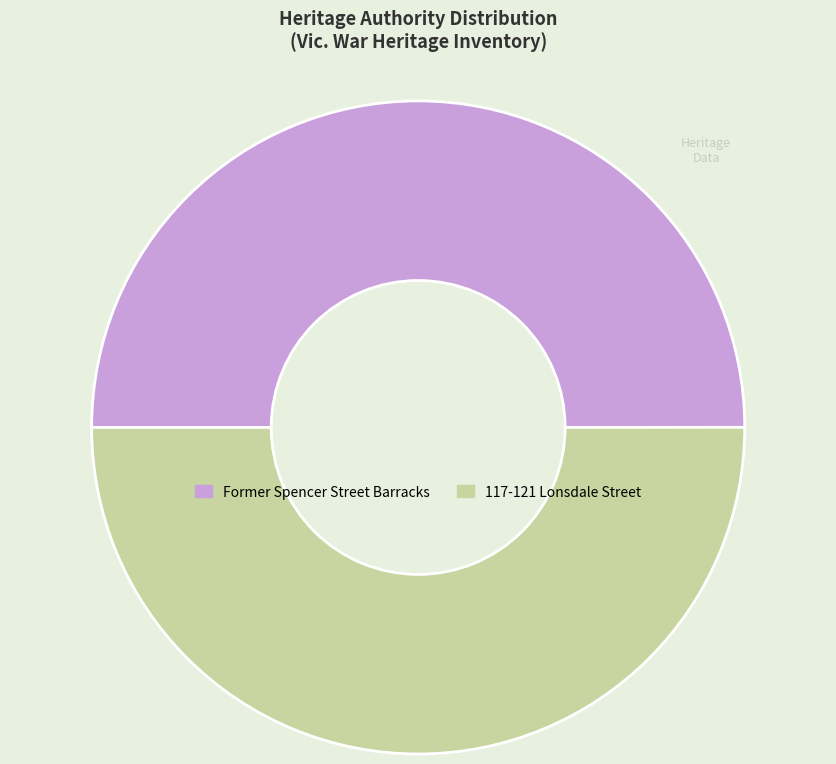

Is it true that Former Spencer Street Barracks is 57% of the pie?

False